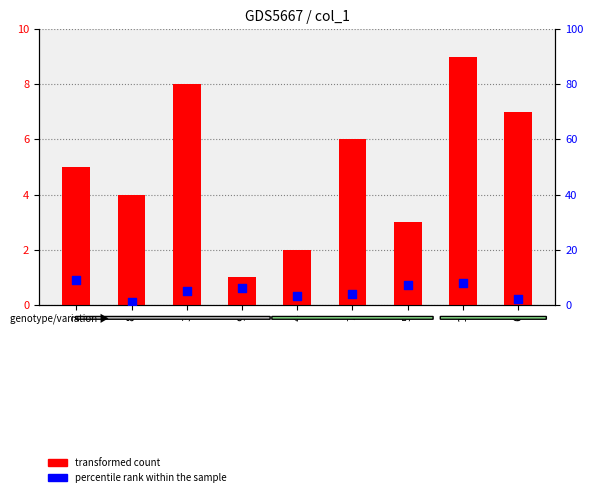

At which category is the sum across all series the highest?

1